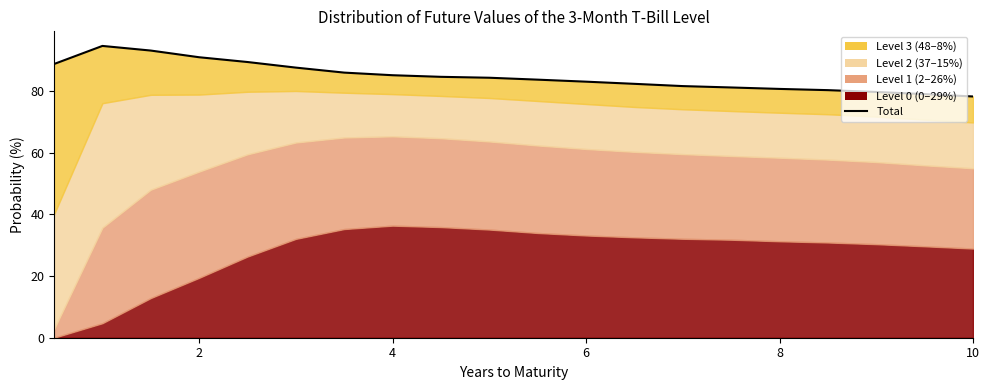

At which category does the data reach its first local peak?

2